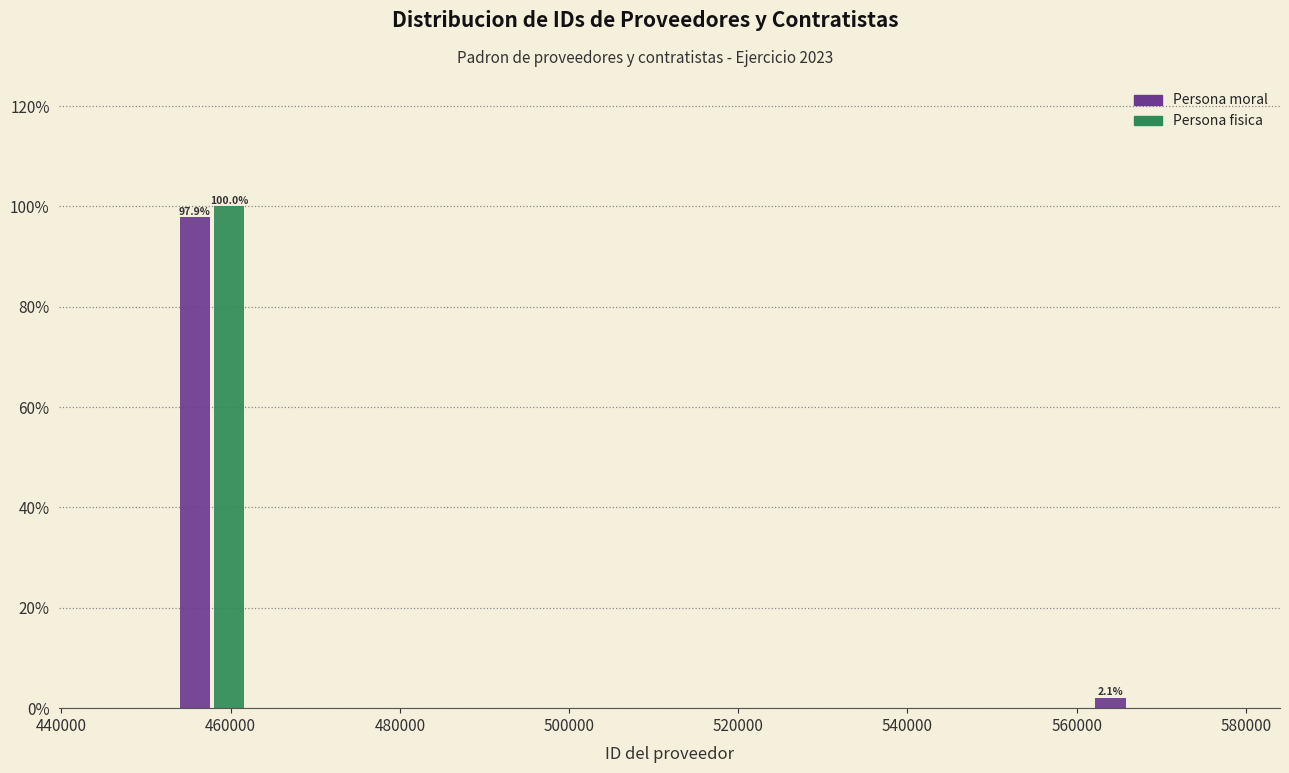

In the Persona fisica series, which range on the x-axis has the tallest bar?

452000 to 464000